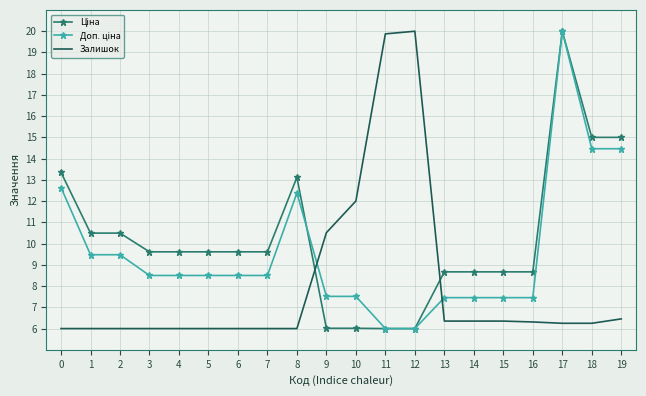

What is the spread (max minus min) of values at 17?

13.8